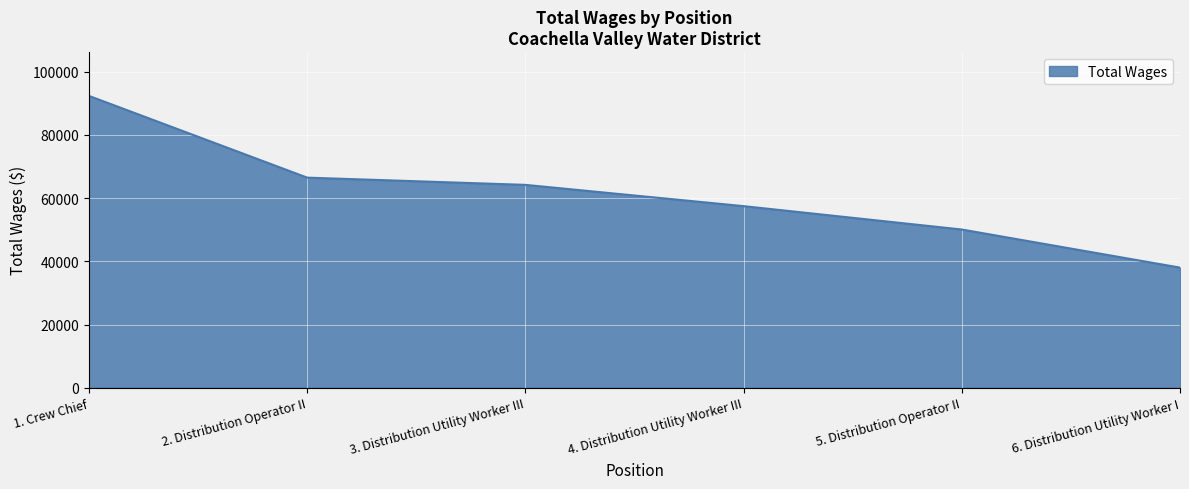

Is it true that the value at 1. Crew Chief is 92364?

True